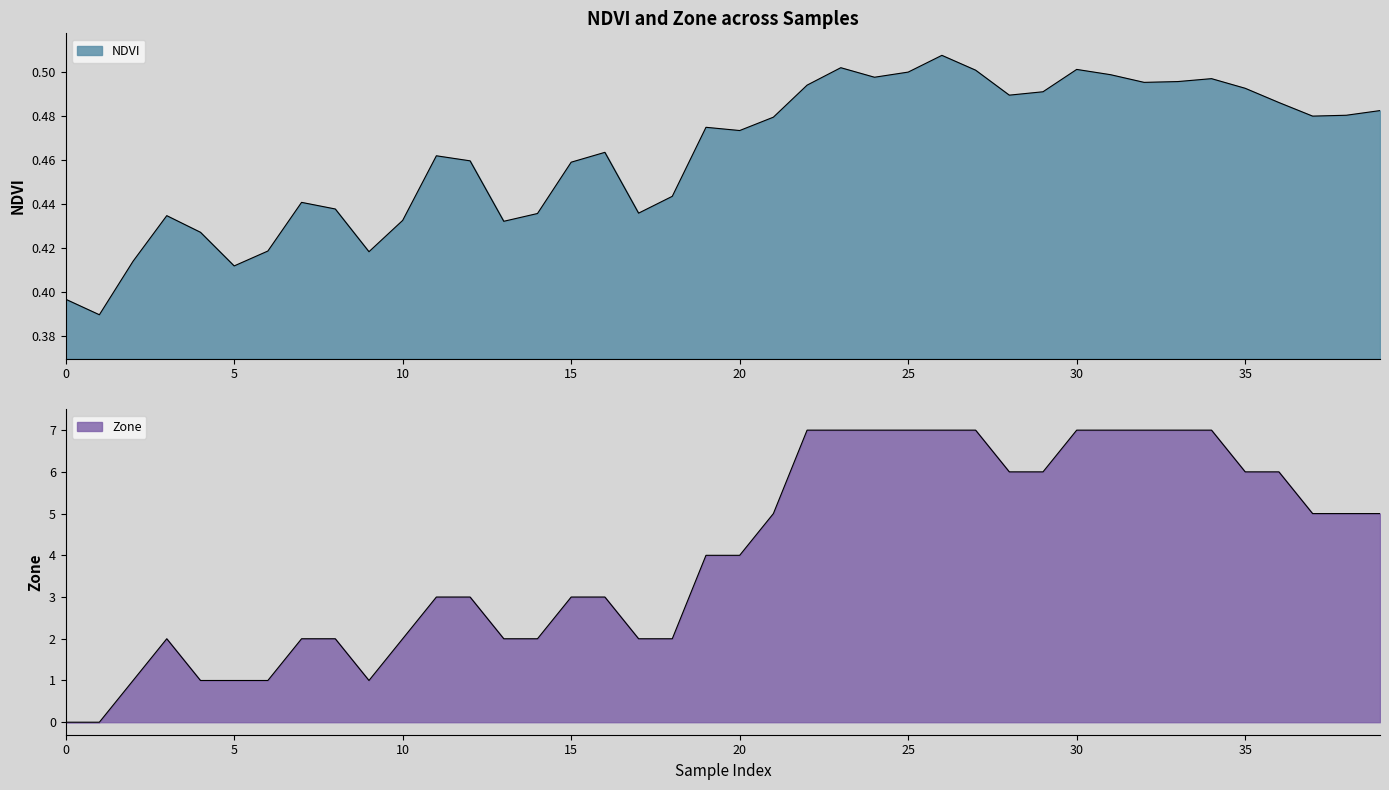

What are all the series names shown in the legend?

NDVI, Zone